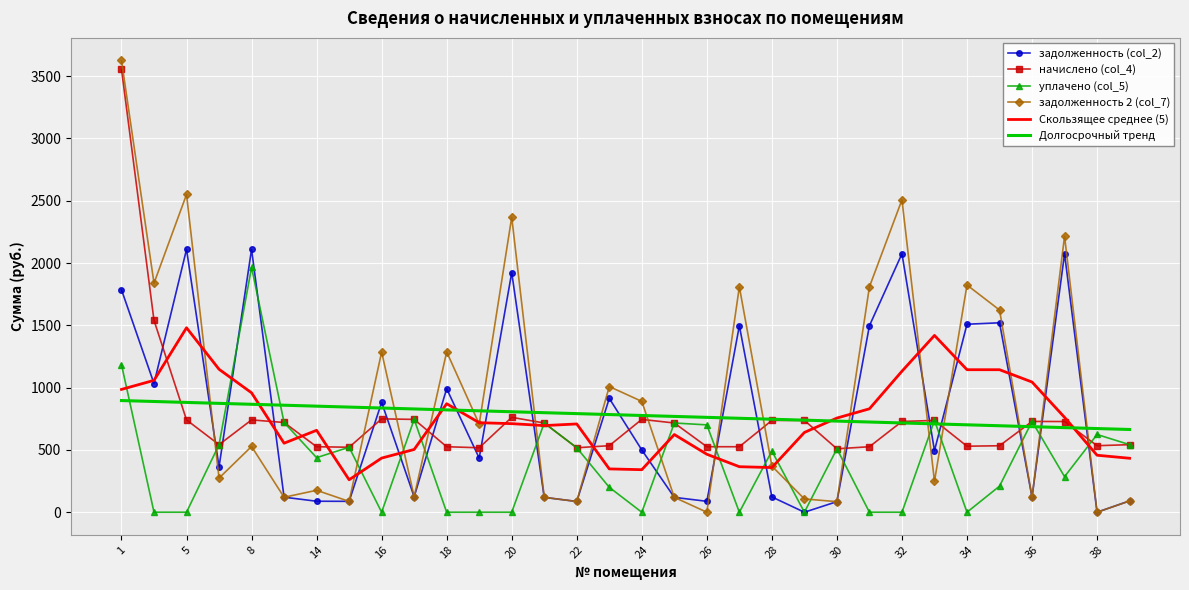

What are all the series names shown in the legend?

задолженность (col_2), начислено (col_4), уплачено (col_5), задолженность 2 (col_7), Скользящее среднее (5), Долгосрочный тренд